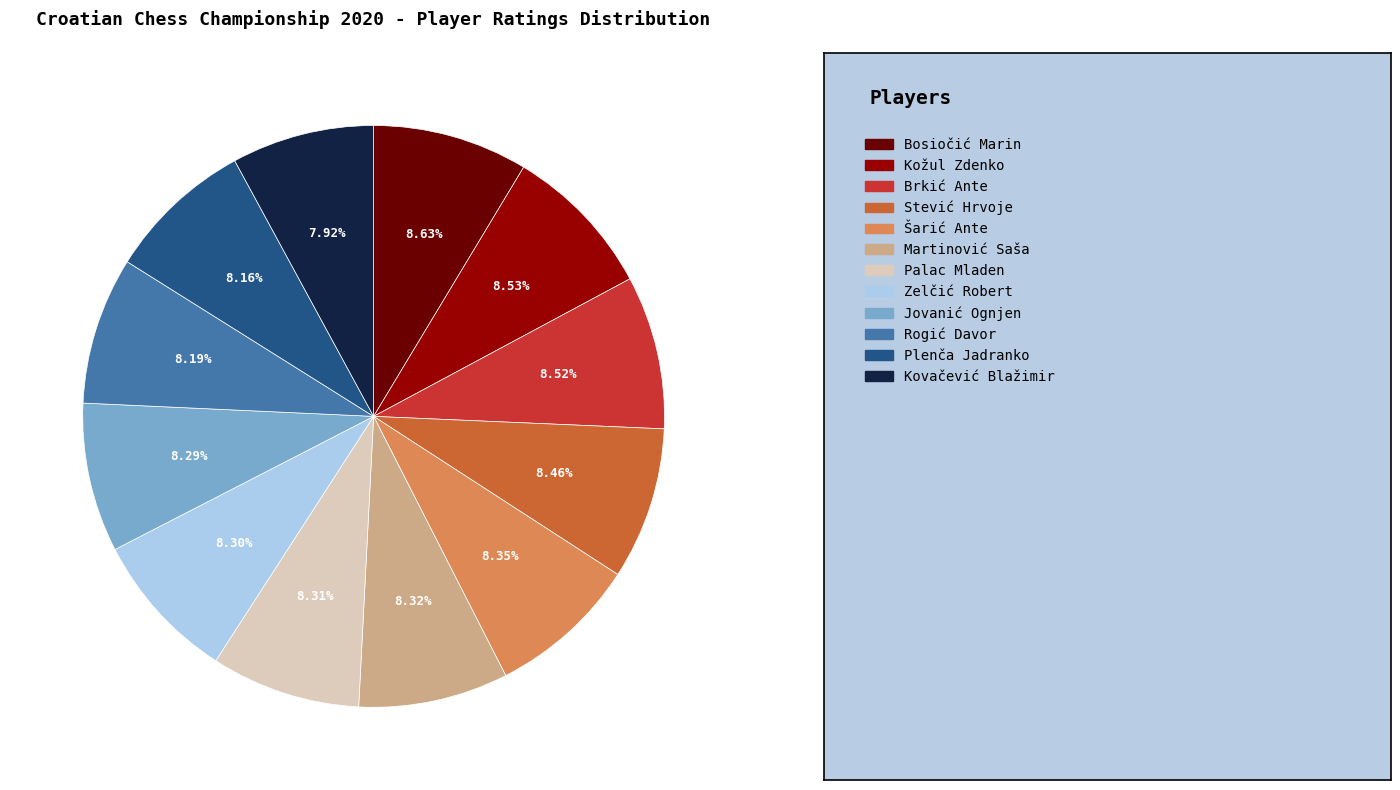

Is there a majority slice in this chart?

No